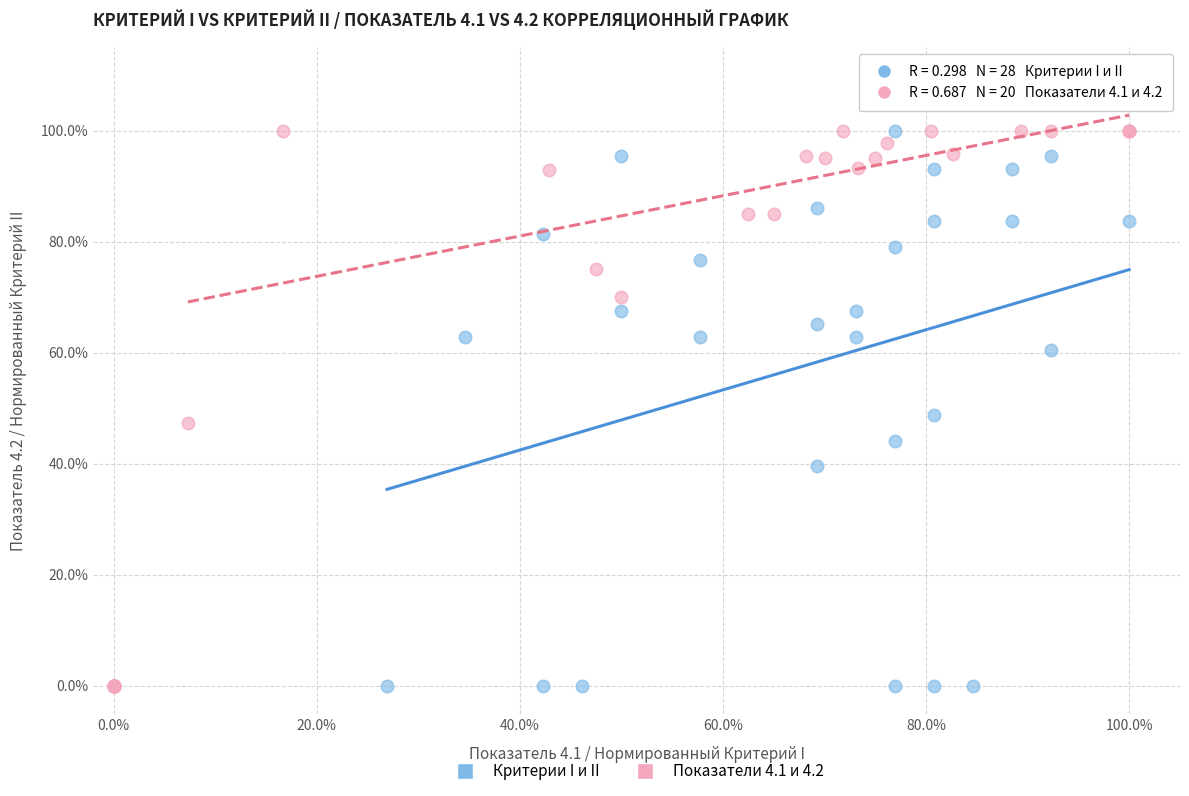

What are all the series names shown in the legend?

Критерии I и II, Показатели 4.1 и 4.2